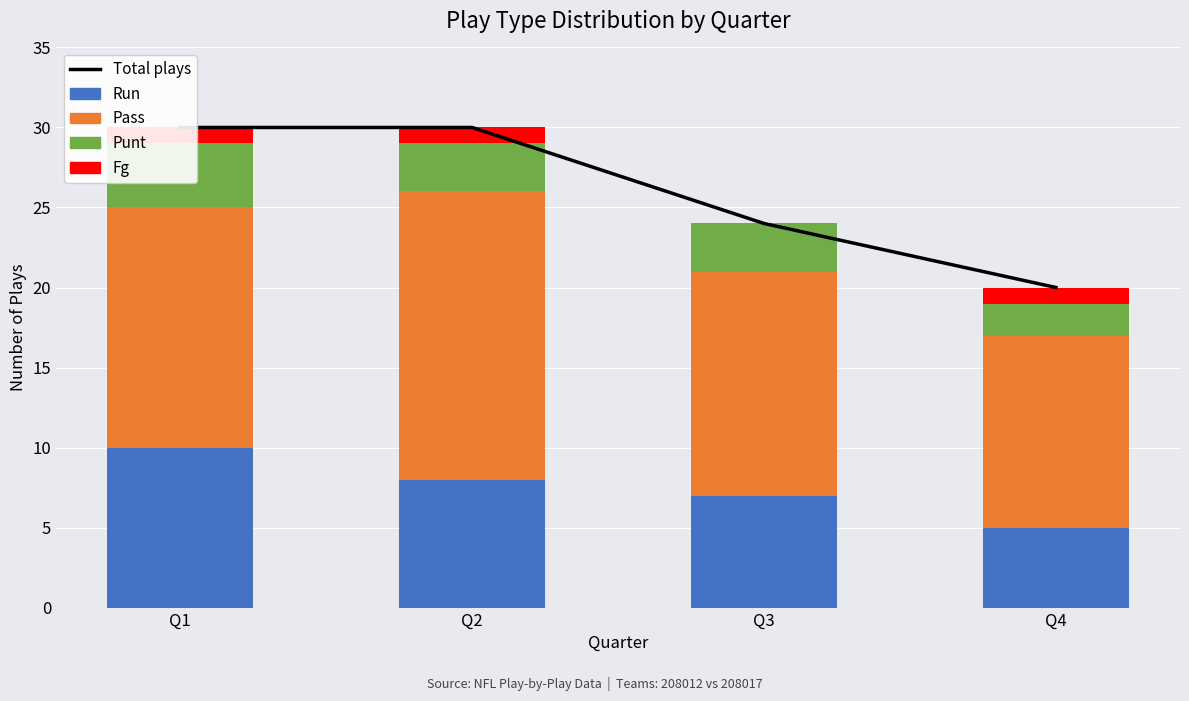

True or false: pass has a value of 15 at Q1.

True